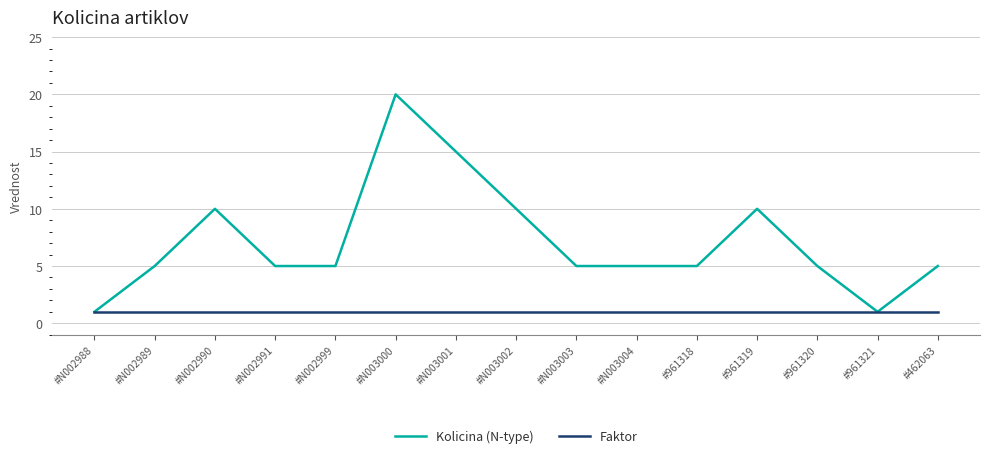

How many lines are shown in the chart?

2